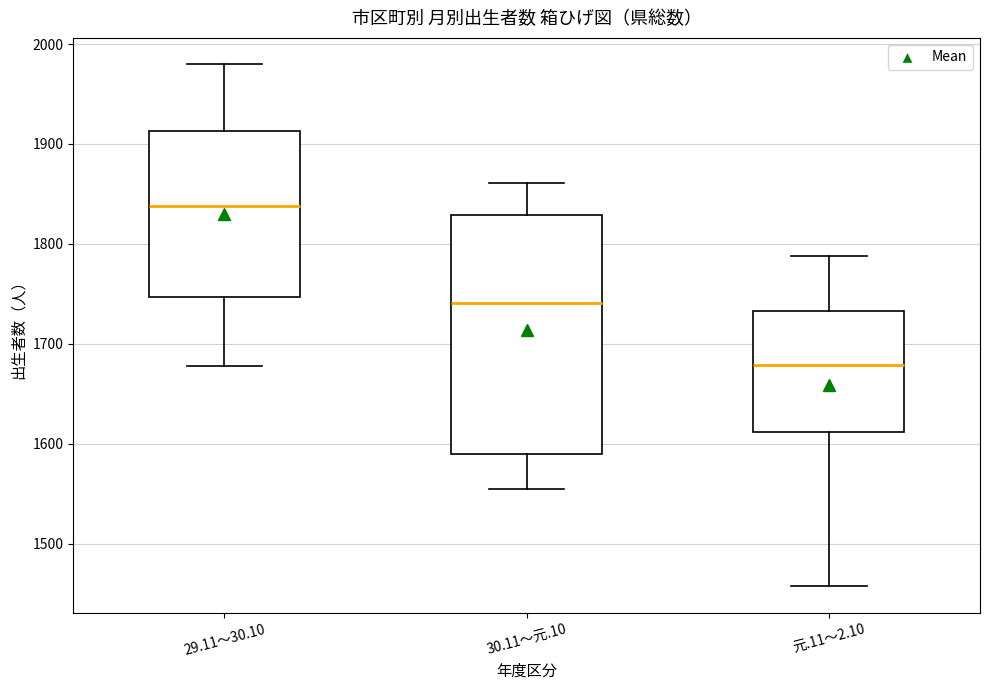

Which box's median line is the lowest?

元.11～2.10